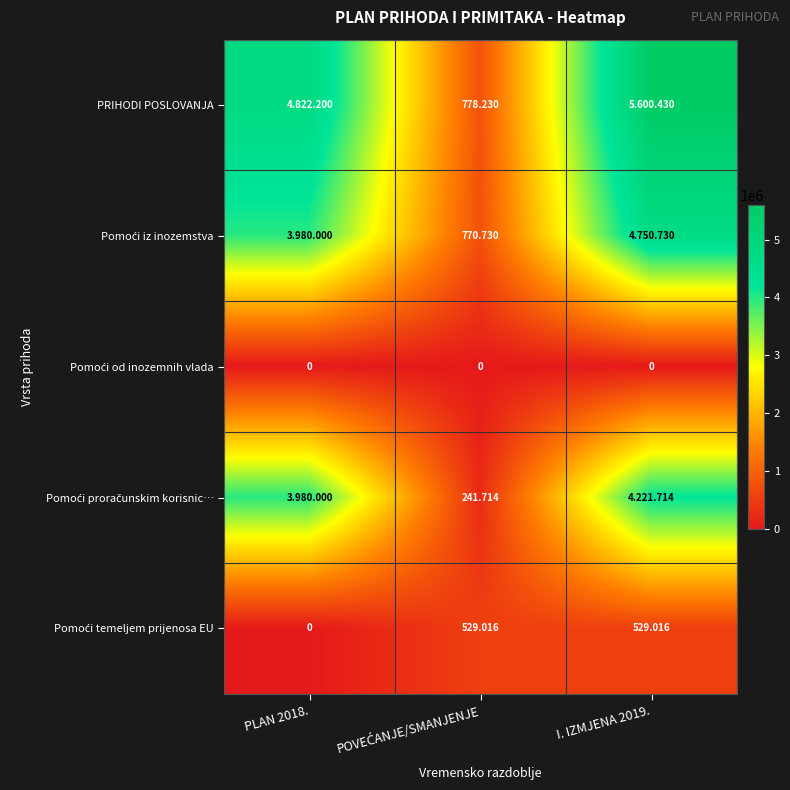

Where is PRIHODI POSLOVANJA nearest to the value 3189330?

PLAN 2018.